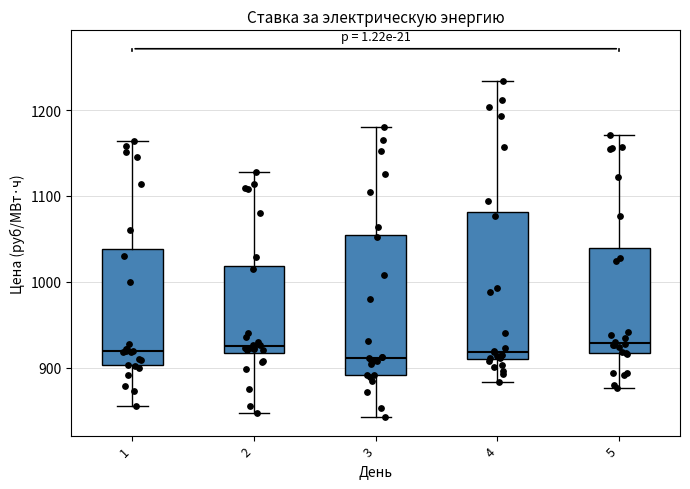

Reading left to right, transcribe this box plot: for each box, give where its median line is, the range the box spans, and where its two whiskers end, as read against the y-axis. The values are not printed on the chart, so give them approximately, as read against the axis.

1: median 920, box 900 to 1040, whiskers 850 to 1160
2: median 930, box 920 to 1020, whiskers 850 to 1130
3: median 910, box 890 to 1060, whiskers 840 to 1180
4: median 920, box 910 to 1080, whiskers 880 to 1230
5: median 930, box 920 to 1040, whiskers 880 to 1170